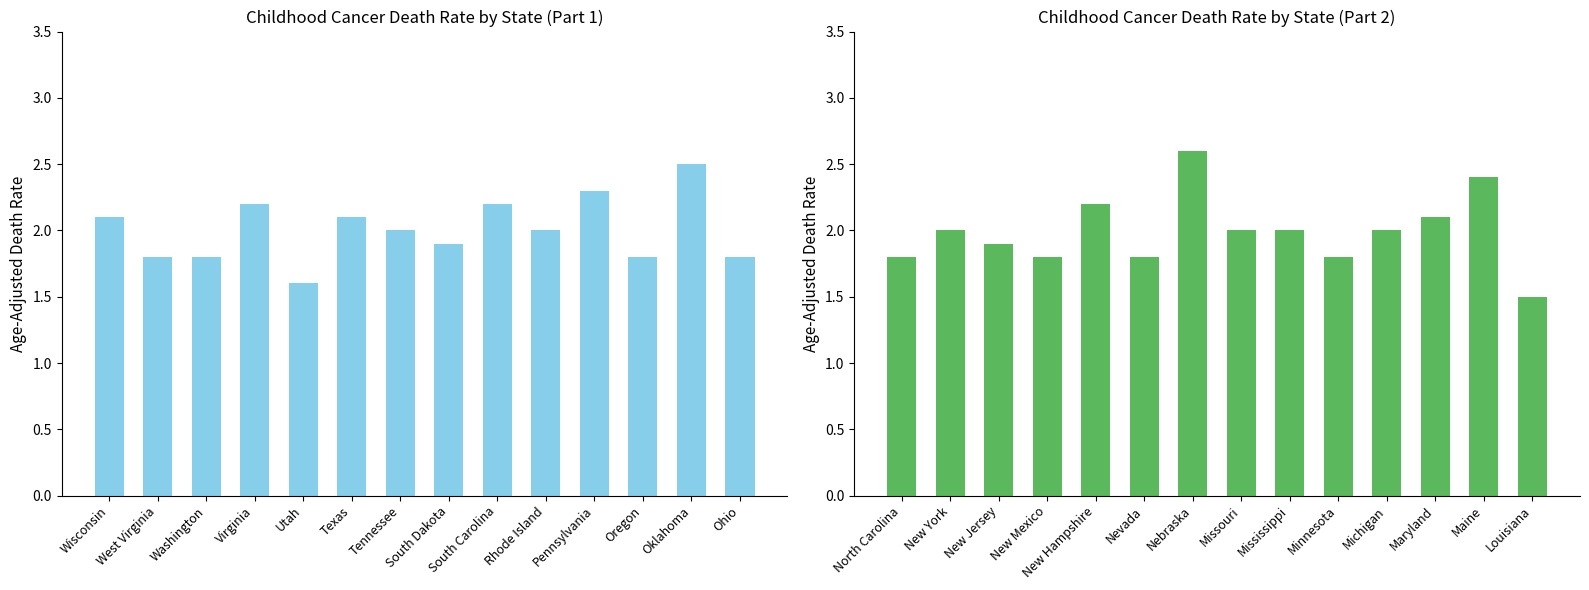

Does the chart contain stacked bars?

No